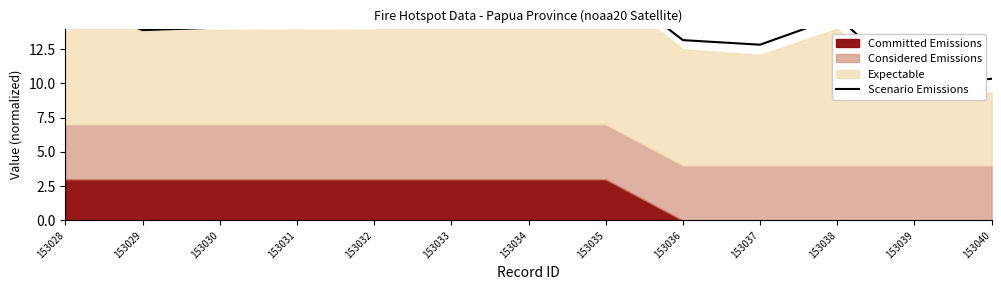

The chart shows a value of 16.5 at 153034. True or false?

True